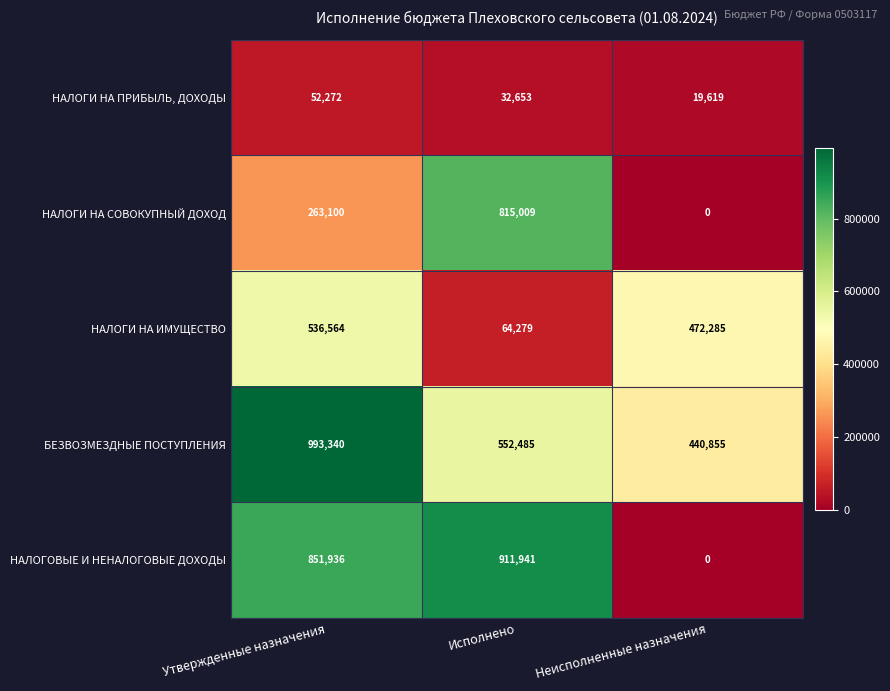

What is the spread (max minus min) of values at Исполнено?

879288